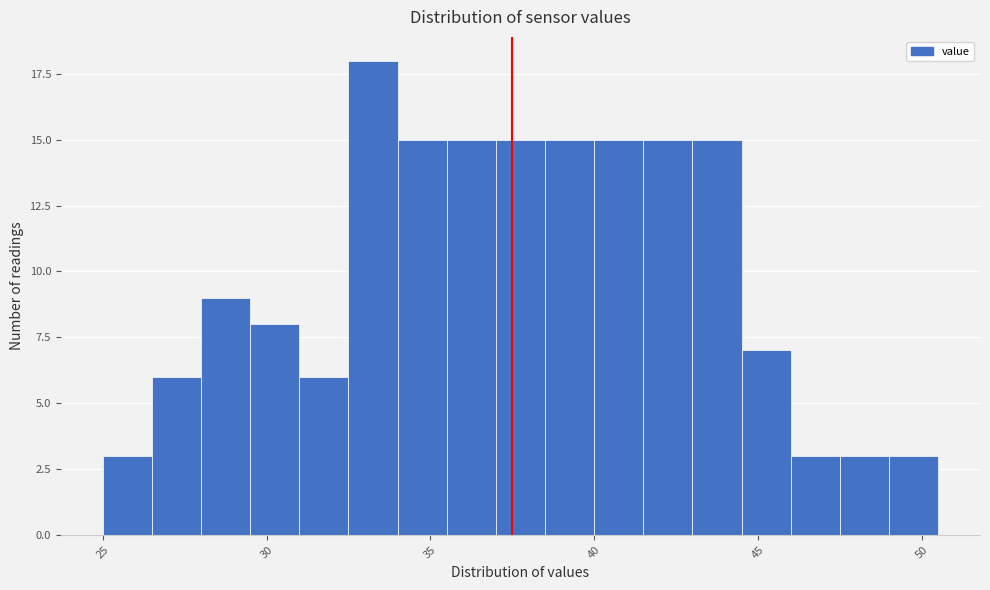

Around what value on the x-axis is the tallest bar? Give the approximate position of its centre, as read against the axis.

33.5